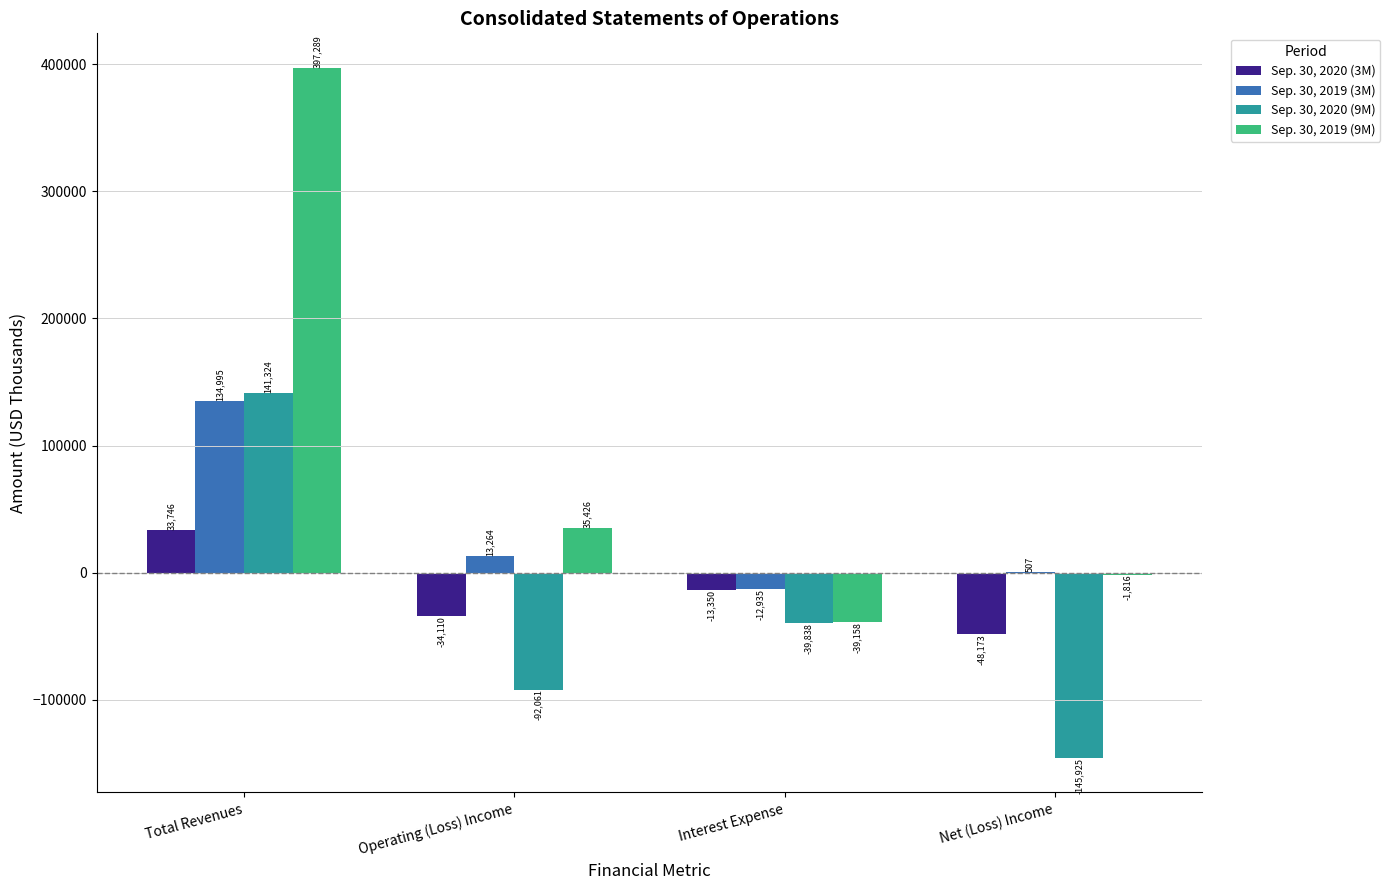

At which label does Sep. 30, 2020 (3M) first exceed -13350?

Total Revenues